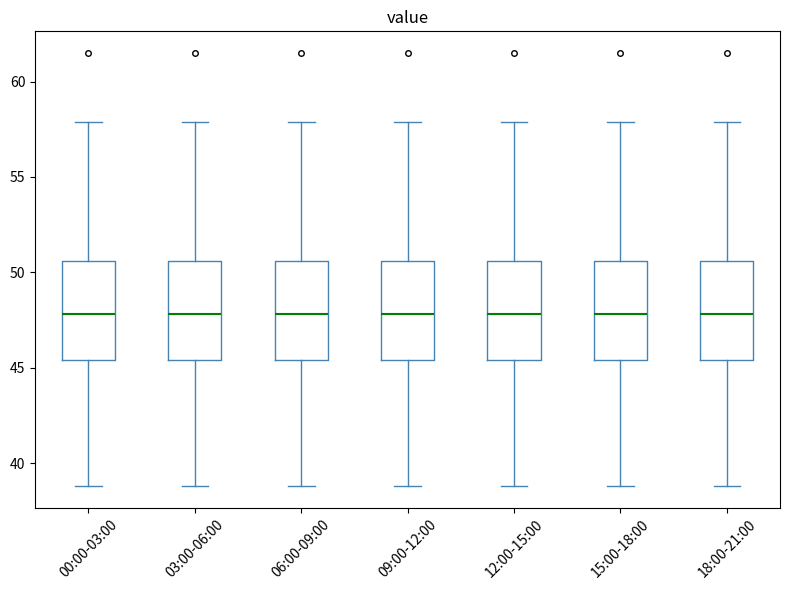

Reading left to right, transcribe this box plot: for each box, give where its median line is, the range the box spans, and where its two whiskers end, as read against the y-axis. The values are not printed on the chart, so give them approximately, as read against the axis.

00:00-03:00: median 48.0, box 45.5 to 50.5, whiskers 39.0 to 58.0
03:00-06:00: median 48.0, box 45.5 to 50.5, whiskers 39.0 to 58.0
06:00-09:00: median 48.0, box 45.5 to 50.5, whiskers 39.0 to 58.0
09:00-12:00: median 48.0, box 45.5 to 50.5, whiskers 39.0 to 58.0
12:00-15:00: median 48.0, box 45.5 to 50.5, whiskers 39.0 to 58.0
15:00-18:00: median 48.0, box 45.5 to 50.5, whiskers 39.0 to 58.0
18:00-21:00: median 48.0, box 45.5 to 50.5, whiskers 39.0 to 58.0